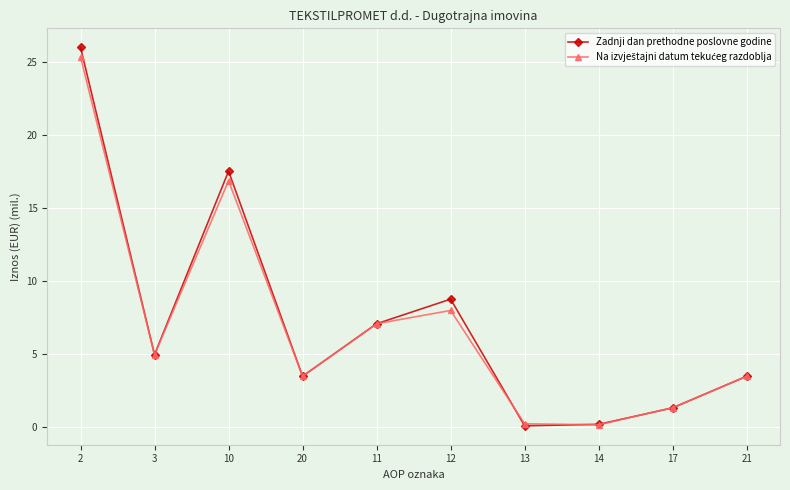

What position from the right is 11?

6